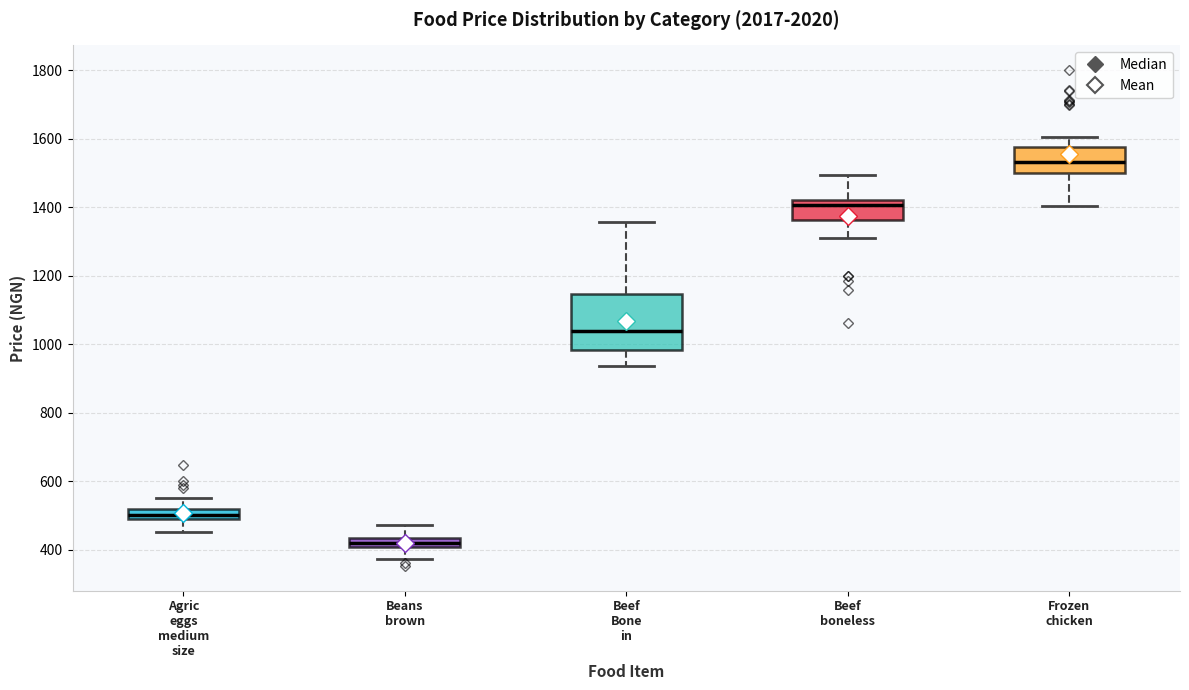

Where does the lower whisker of the box for Beef Bone in end on the y-axis? The values are not printed on the chart, so give them approximately, as read against the axis.

940